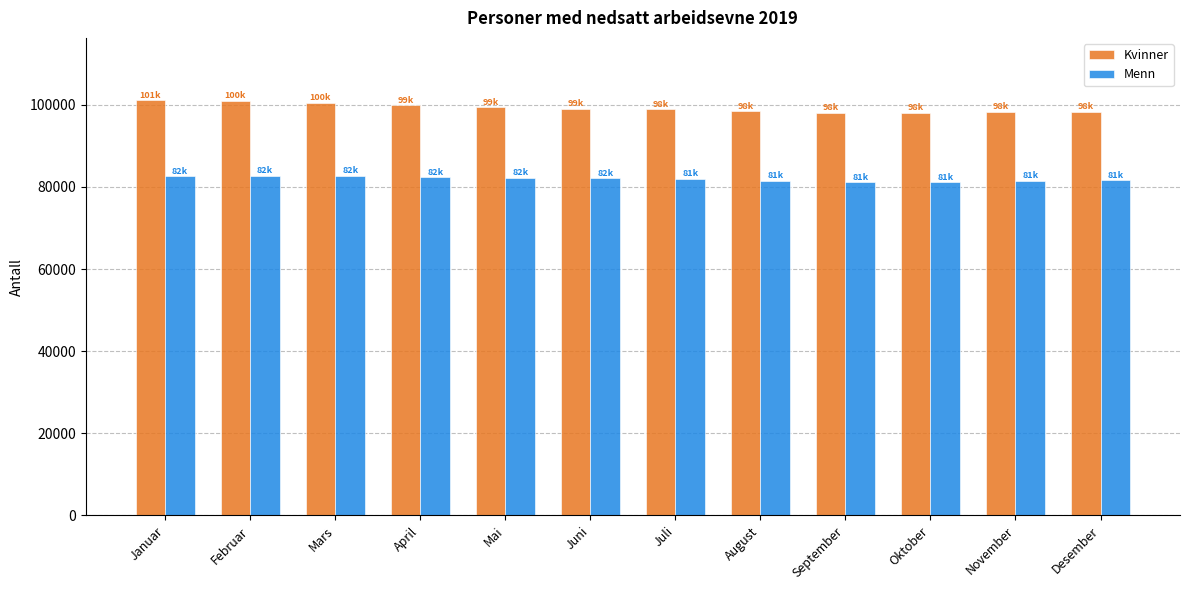

What is the sum of the Menn values at November and Desember?

163071